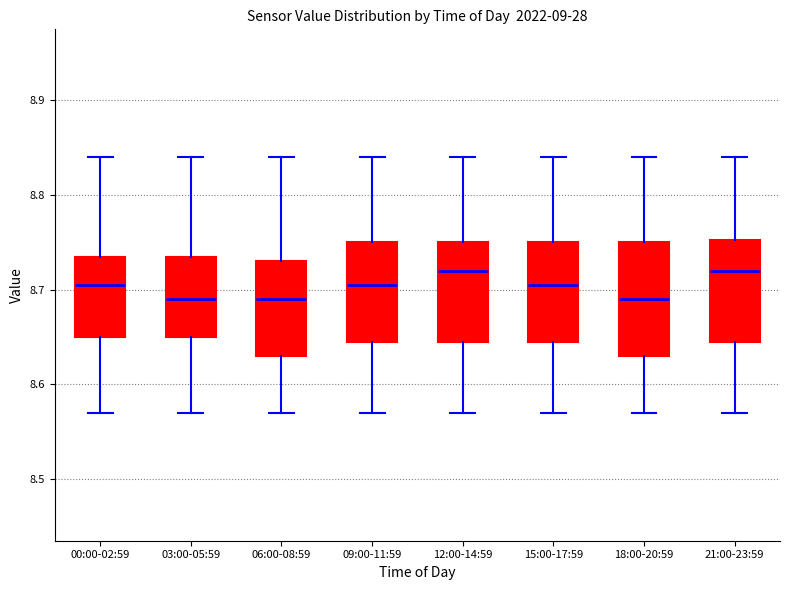

Reading left to right, read every box against the y-axis: the position of its median line, the range the box covers, and the ends of its whiskers. The values are not printed on the chart, so give them approximately, as read against the axis.

00:00-02:59: median 8.71, box 8.65 to 8.74, whiskers 8.57 to 8.84
03:00-05:59: median 8.69, box 8.65 to 8.74, whiskers 8.57 to 8.84
06:00-08:59: median 8.69, box 8.63 to 8.73, whiskers 8.57 to 8.84
09:00-11:59: median 8.71, box 8.65 to 8.75, whiskers 8.57 to 8.84
12:00-14:59: median 8.72, box 8.65 to 8.75, whiskers 8.57 to 8.84
15:00-17:59: median 8.71, box 8.65 to 8.75, whiskers 8.57 to 8.84
18:00-20:59: median 8.69, box 8.63 to 8.75, whiskers 8.57 to 8.84
21:00-23:59: median 8.72, box 8.65 to 8.75, whiskers 8.57 to 8.84